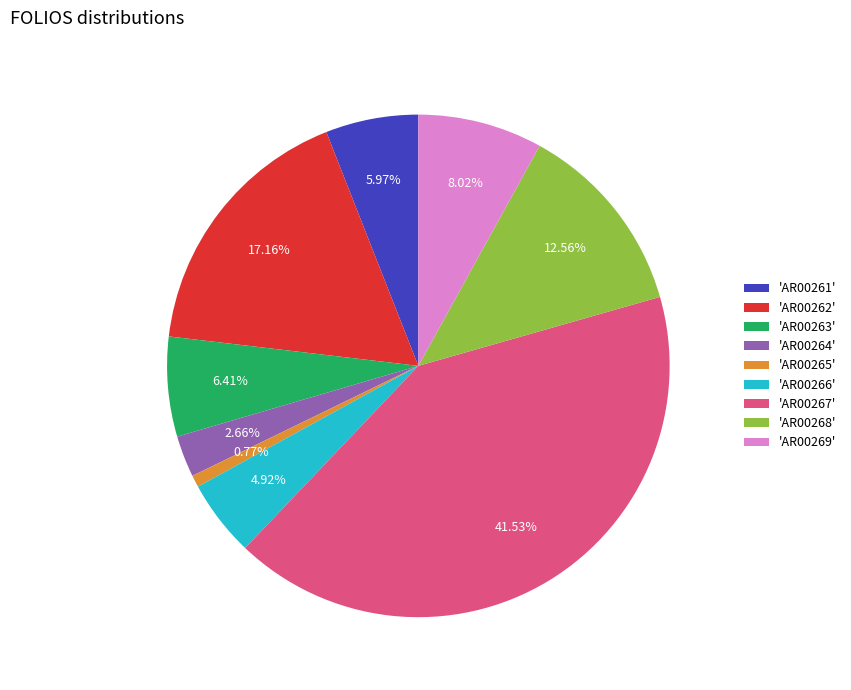

How many segments does this pie chart have?

9